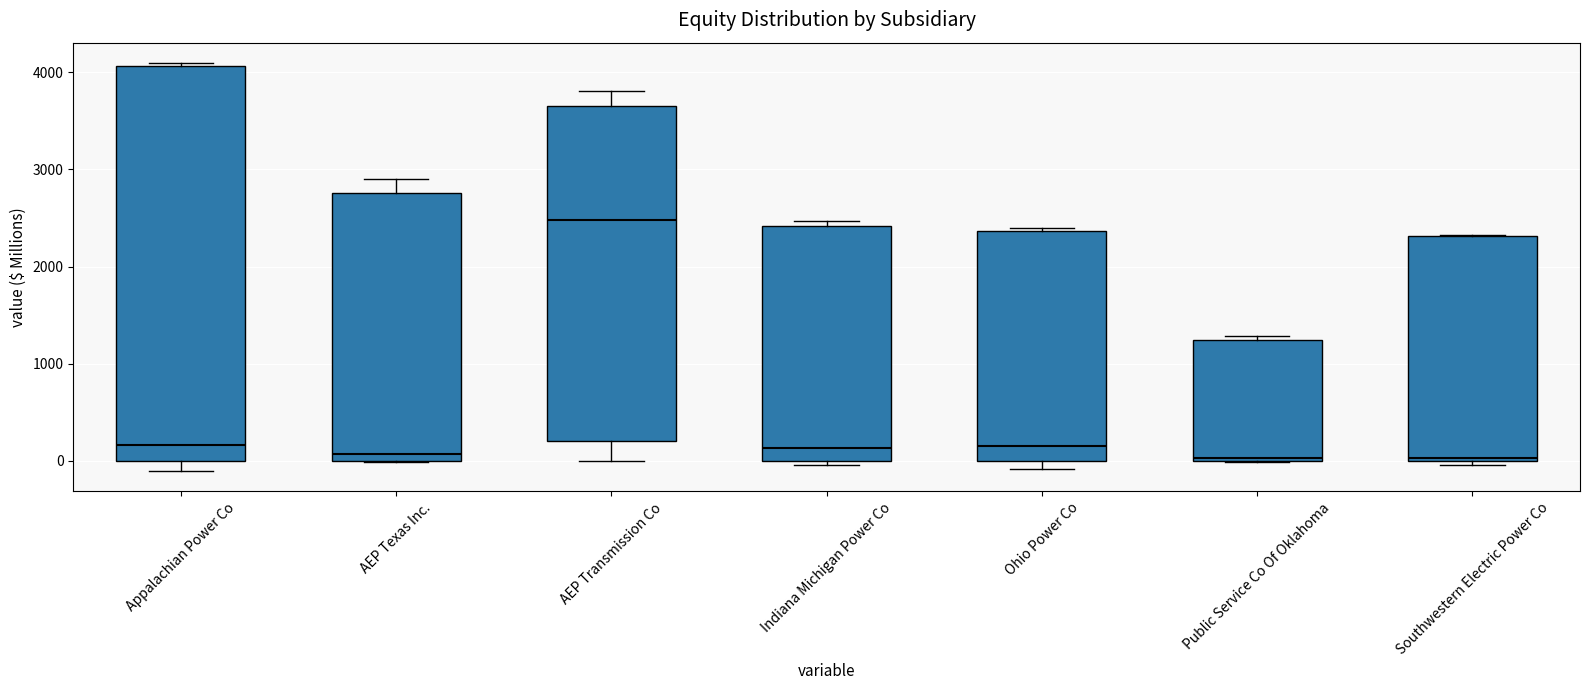

Reading left to right, read every box against the y-axis: the position of its median line, the range the box covers, and the ends of its whiskers. The values are not printed on the chart, so give them approximately, as read against the axis.

Appalachian Power Co: median 200, box 0 to 4100, whiskers -100 to 4100
AEP Texas Inc.: median 100, box 0 to 2800, whiskers 0 to 2900
AEP Transmission Co: median 2500, box 200 to 3600, whiskers 0 to 3800
Indiana Michigan Power Co: median 100, box 0 to 2400, whiskers 0 (just below the box's lower edge) to 2500
Ohio Power Co: median 200, box 0 to 2400, whiskers -100 to 2400 (just above the box's upper edge)
Public Service Co Of Oklahoma: median 0, box 0 to 1200, whiskers 0 to 1300
Southwestern Electric Power Co: median 0 (just above the box's lower edge), box 0 to 2300, whiskers 0 (just below the box's lower edge) to 2300